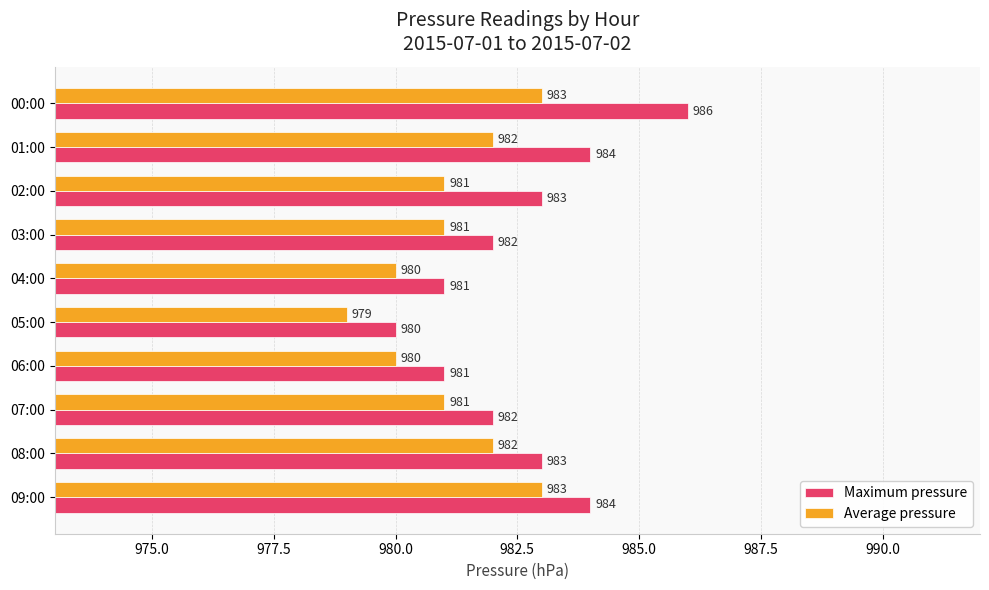

What value does the Average pressure series have at 00:00?

983